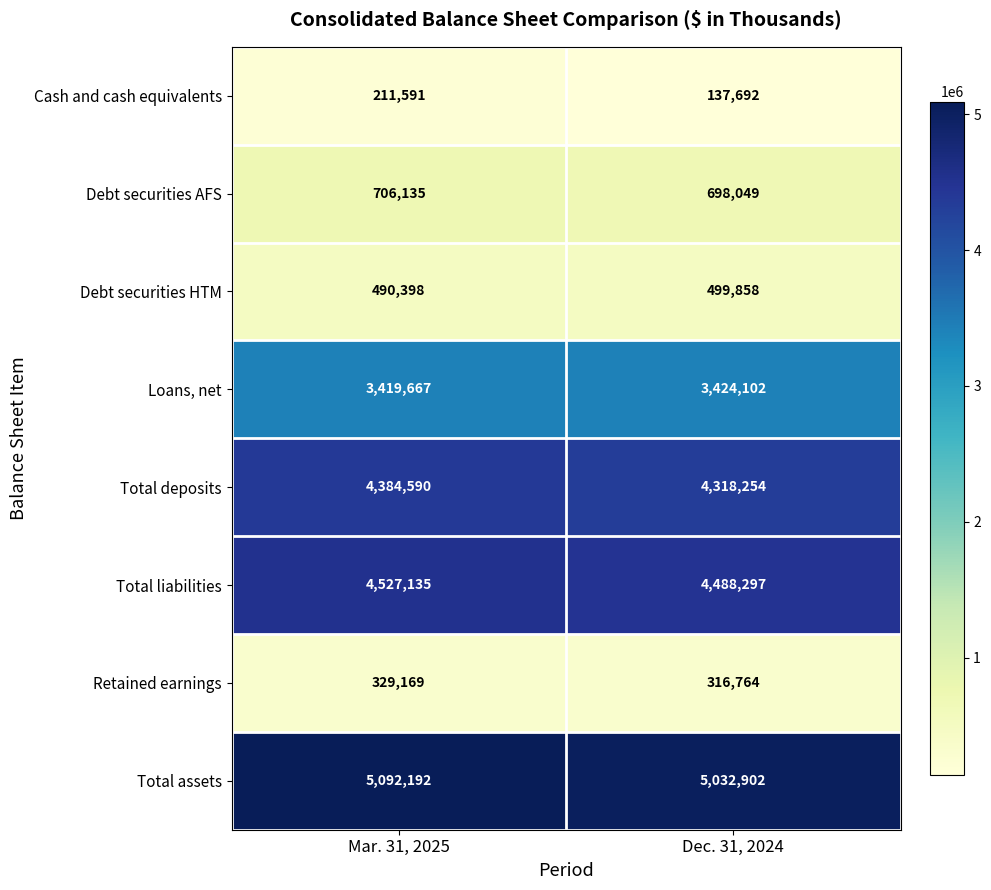

At how many categories does at least one series exceed 4132138?

2